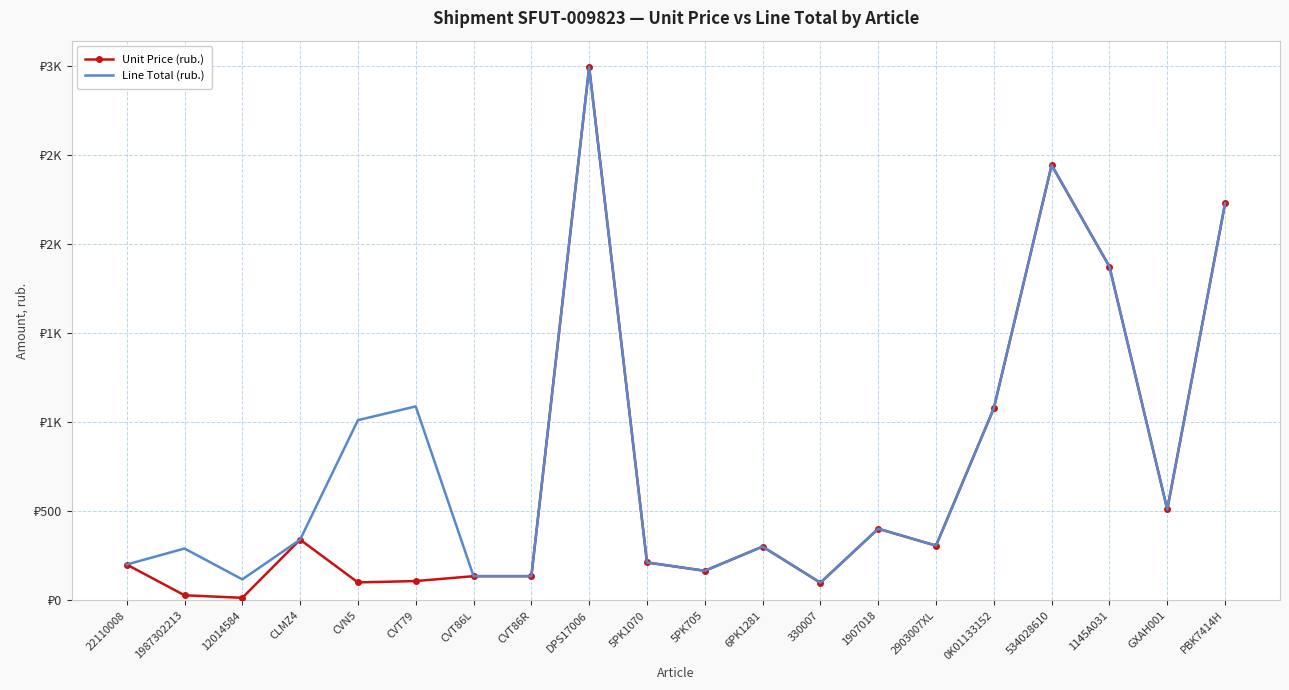

The value of Line Total (rub.) at PBK7414H is 2230.6. True or false?

True